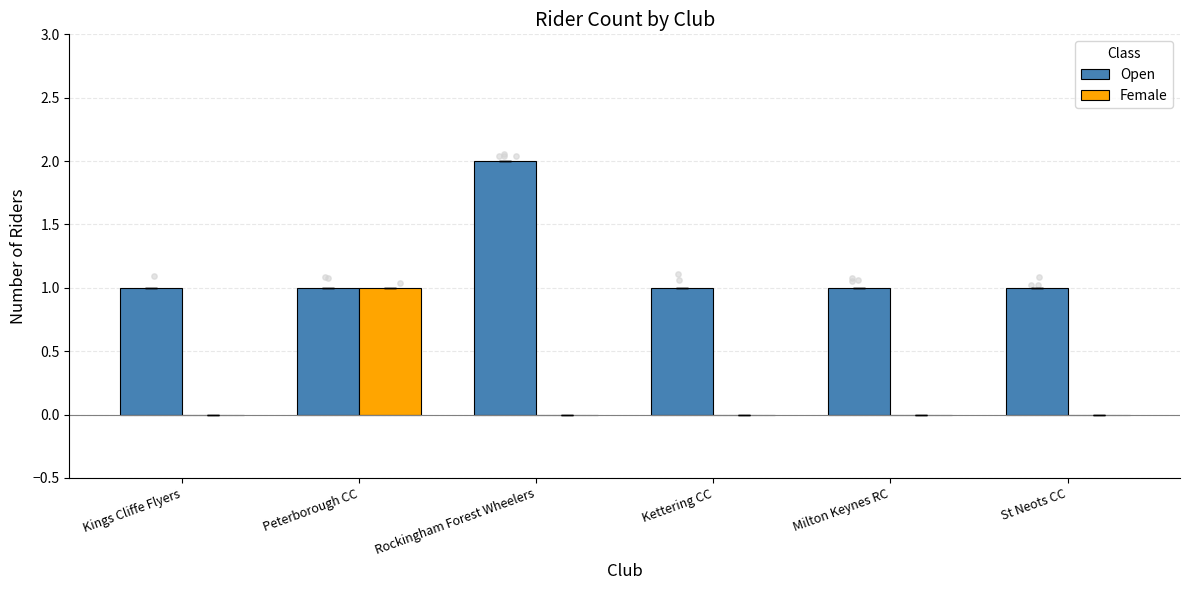

At how many categories does at least one series exceed 0?

6